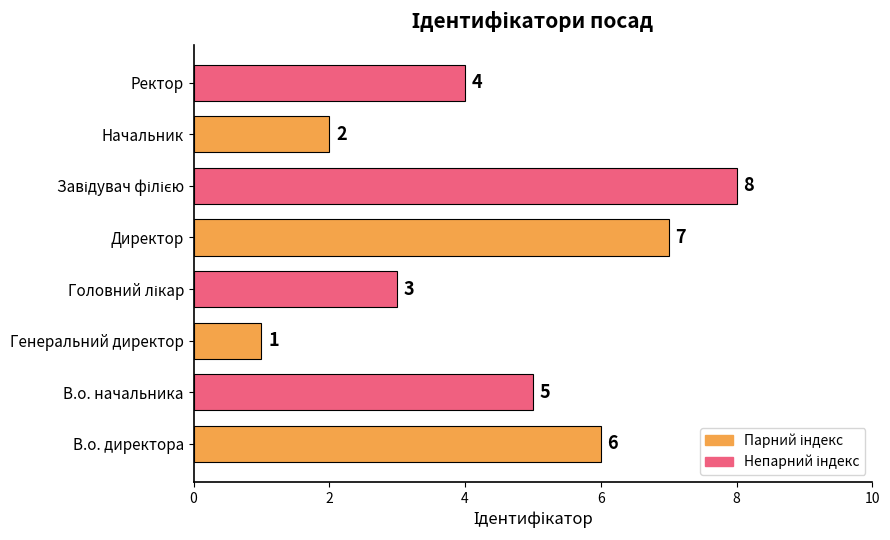

Does the chart contain any negative values?

No